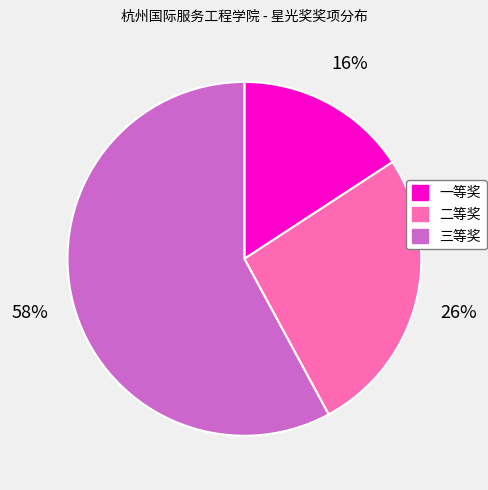

What is the ratio of the value at 一等奖 to the value at 二等奖?

0.6